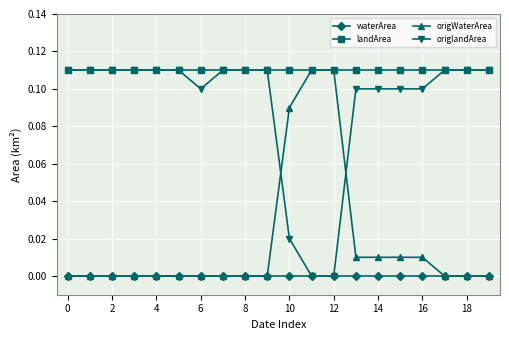

Rank the series by their average value, from highest to lowest.

landArea, origlandArea, origWaterArea, waterArea